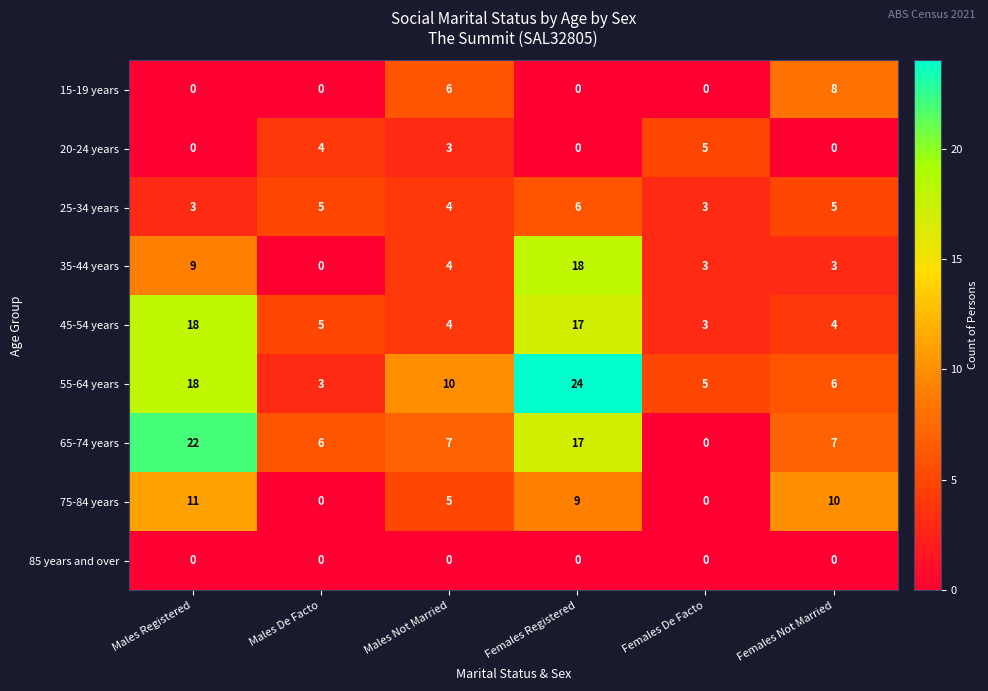

At which category is the sum across all series the highest?

Females Registered